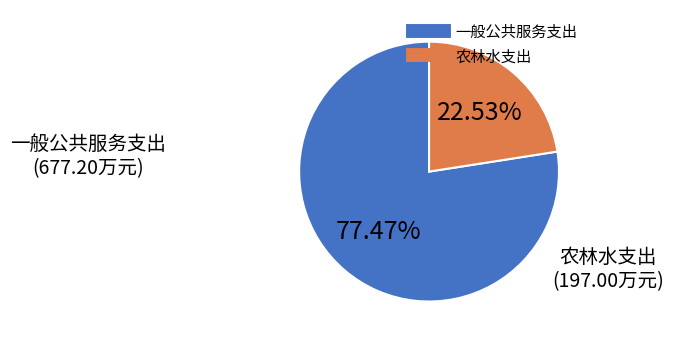

Does any single category account for the majority?

Yes